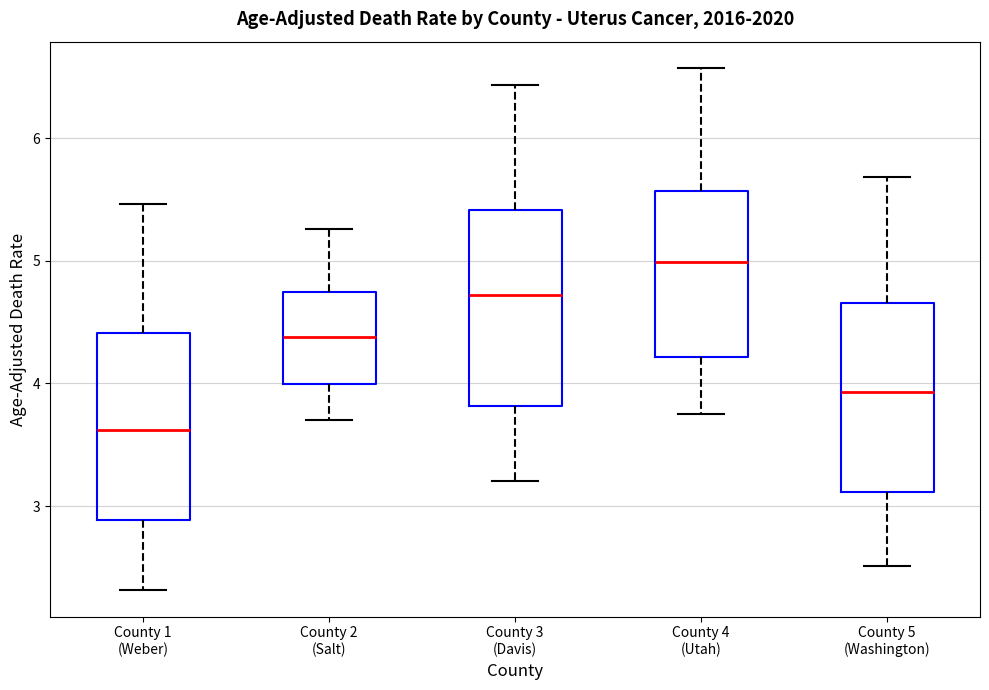

Reading left to right, read every box against the y-axis: the position of its median line, the range the box covers, and the ends of its whiskers. The values are not printed on the chart, so give them approximately, as read against the axis.

County 1 (Weber): median 3.6, box 2.9 to 4.4, whiskers 2.3 to 5.5
County 2 (Salt): median 4.4, box 4.0 to 4.7, whiskers 3.7 to 5.3
County 3 (Davis): median 4.7, box 3.8 to 5.4, whiskers 3.2 to 6.4
County 4 (Utah): median 5.0, box 4.2 to 5.6, whiskers 3.7 to 6.6
County 5 (Washington): median 3.9, box 3.1 to 4.7, whiskers 2.5 to 5.7